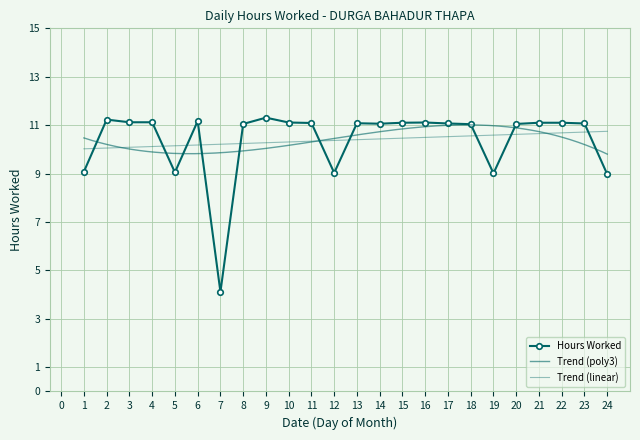

How many interior local valleys (lower than both neighbors) does the data have?

5